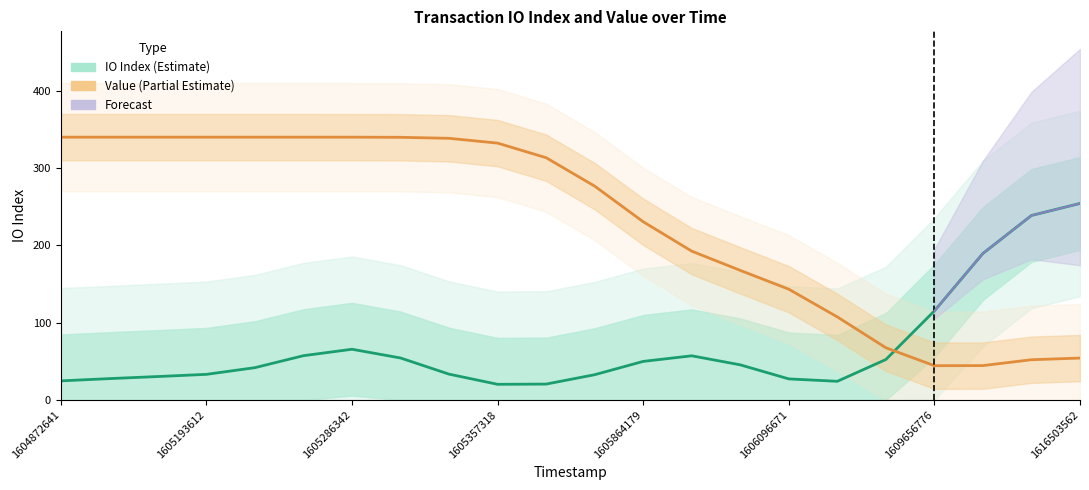

In IO Index (Estimate), how many points are lower than both neighbors (excluding endpoints)?

2